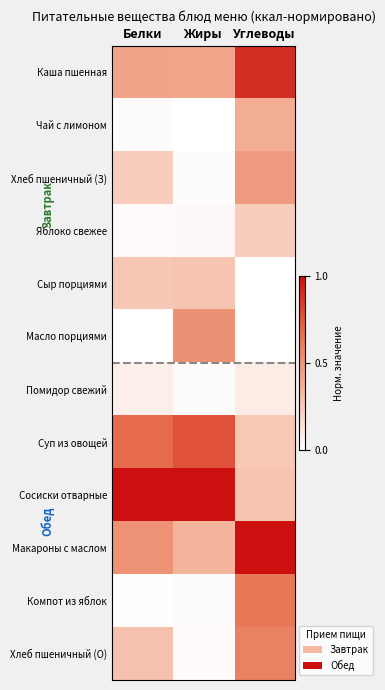

Reading left to right, transcribe all the data shown in this chart.

Каша пшенная: Белки=0.4	Жиры=0.4	Углеводы=0.9
Чай с лимоном: Белки=0.0	Жиры=0.0	Углеводы=0.4
Хлеб пшеничный (З): Белки=0.2	Жиры=0.0	Углеводы=0.5
Яблоко свежее: Белки=0.0	Жиры=0.0	Углеводы=0.2
Сыр порциями: Белки=0.3	Жиры=0.3	Углеводы=0.0
Масло порциями: Белки=0.0	Жиры=0.5	Углеводы=0.0
Помидор свежий: Белки=0.1	Жиры=0.0	Углеводы=0.1
Суп из овощей: Белки=0.7	Жиры=0.8	Углеводы=0.3
Сосиски отварные: Белки=1.0	Жиры=1.0	Углеводы=0.3
Макароны с маслом: Белки=0.5	Жиры=0.4	Углеводы=1.0
Компот из яблок: Белки=0.0	Жиры=0.0	Углеводы=0.6
Хлеб пшеничный (О): Белки=0.3	Жиры=0.0	Углеводы=0.6